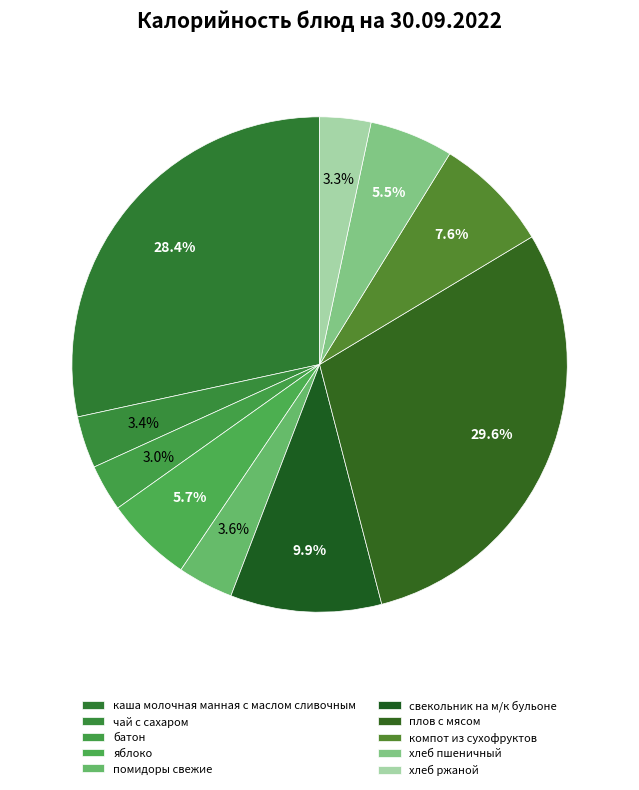

Rank the categories by value from lowest to highest.

батон, хлеб ржаной, чай с сахаром, помидоры свежие, хлеб пшеничный, яблоко, компот из сухофруктов, свекольник на м/к бульоне, каша молочная манная с маслом сливочным, плов с мясом